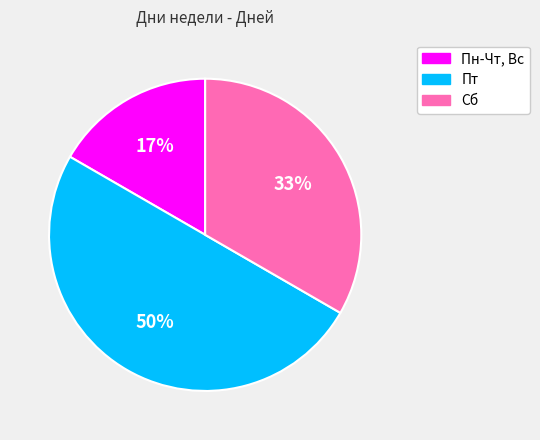

To the nearest percent, what portion does Пн-Чт, Вс represent?

17%